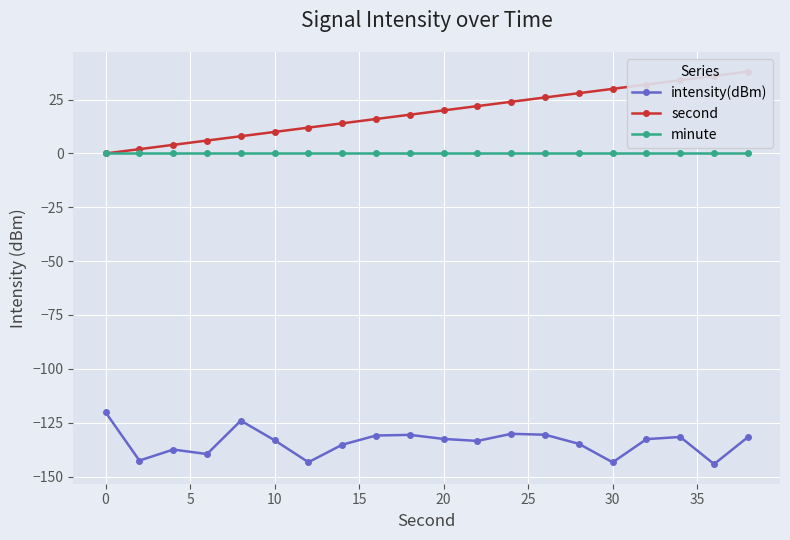

What is the minimum value for intensity(dBm)?

-144.2